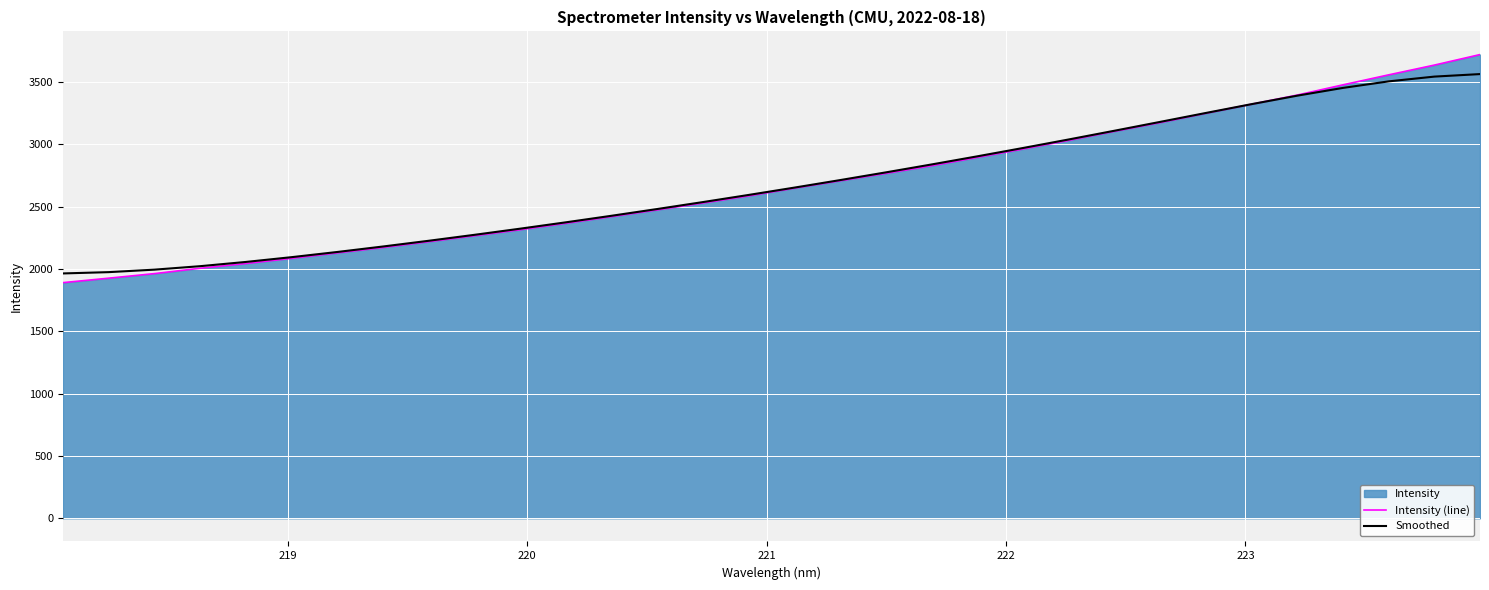

What is the smallest value displayed?

1889.9